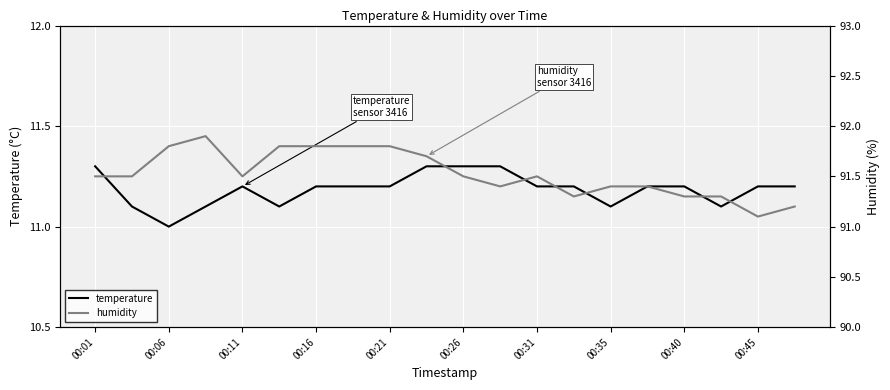

True or false: temperature has a value of 7.6 at 00:06.

False